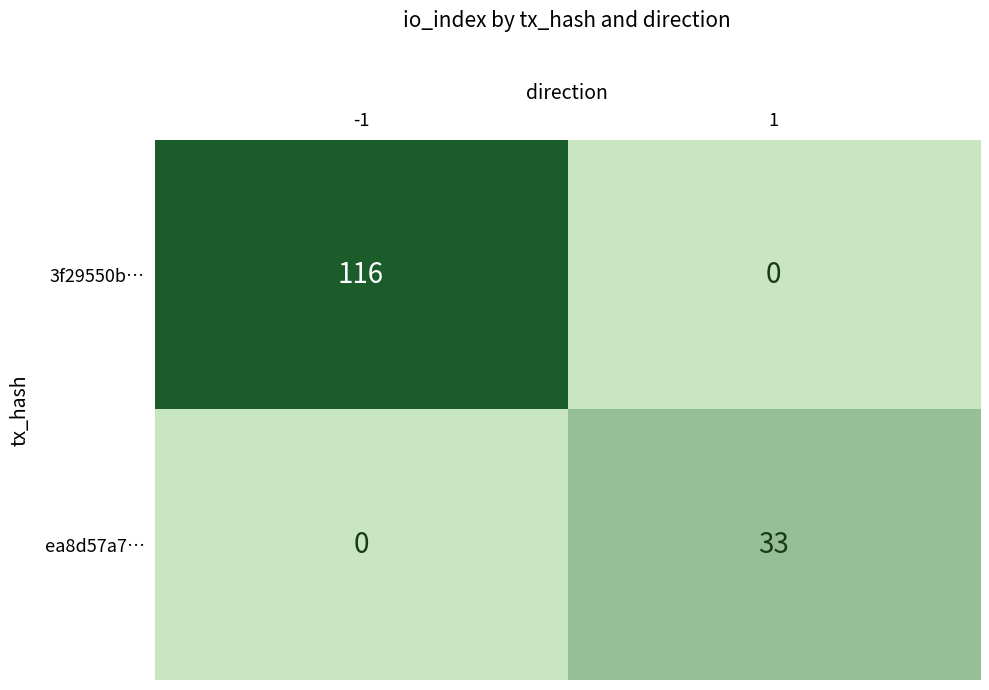

Reading right to left, list all the values displayed in this chart.

3f29550b…: 1=0	-1=116
ea8d57a7…: 1=33	-1=0